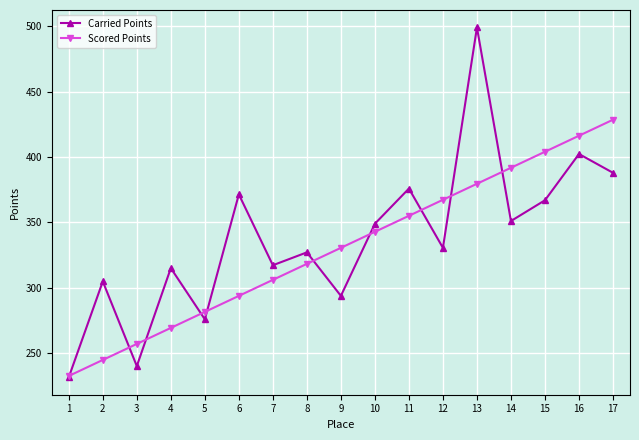

Where is Carried Points nearest to the value 365?

15